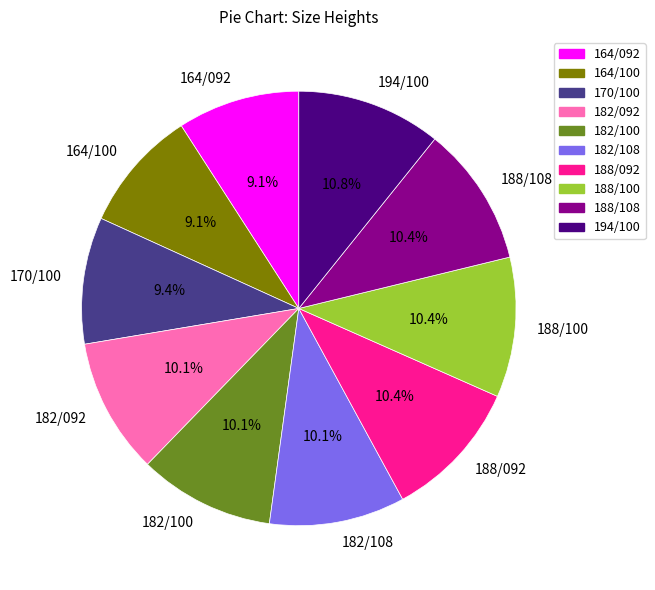

To the nearest percent, what portion does 194/100 represent?

11%